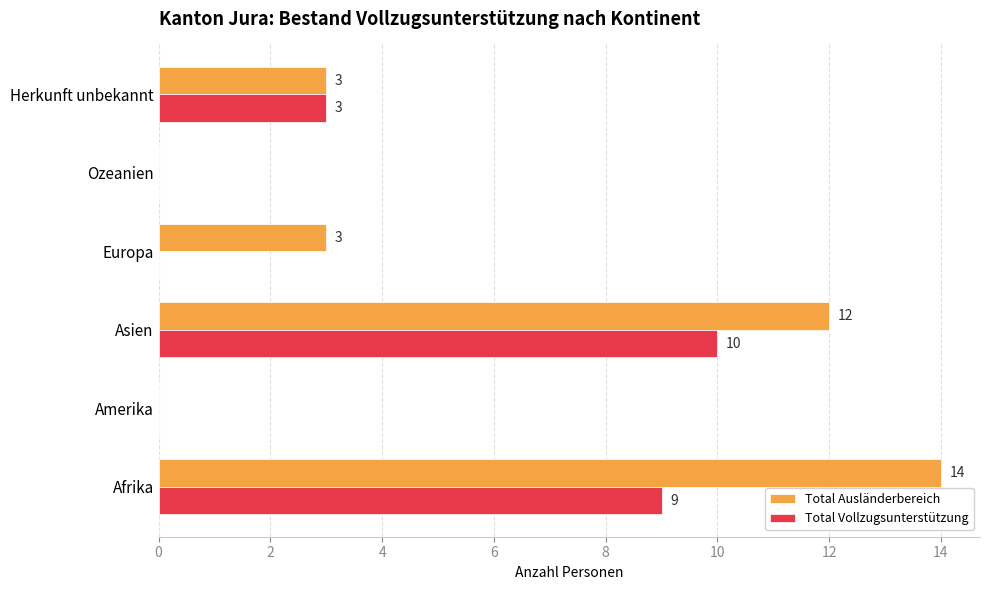

Is it true that Total Vollzugsunterstützung equals 9 at Afrika?

True